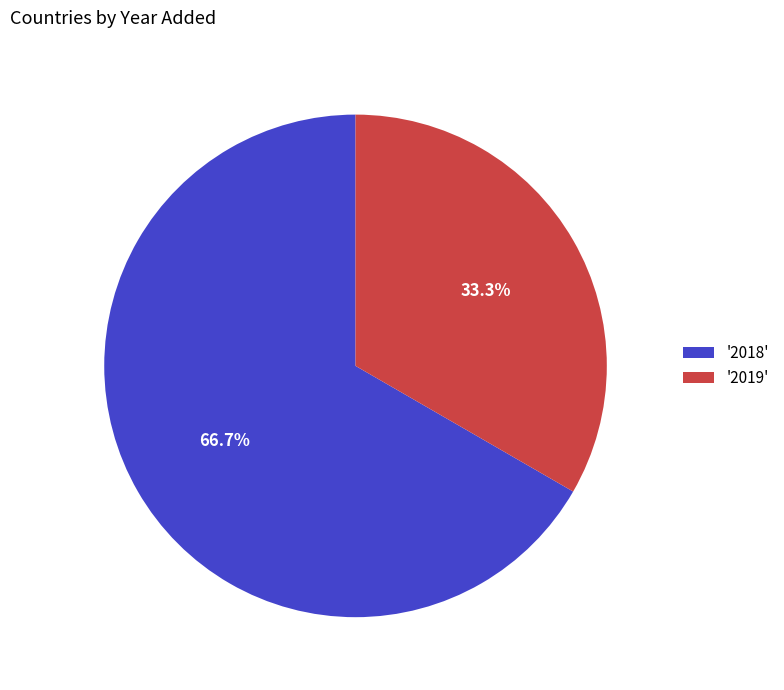

Which slice represents more than half of the pie?

'2018'